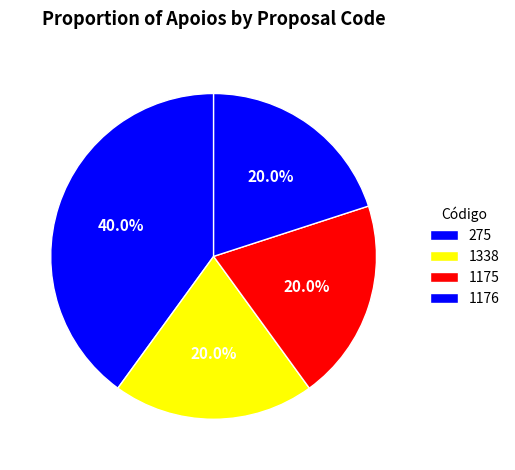

Is 1175 the majority of the pie?

No